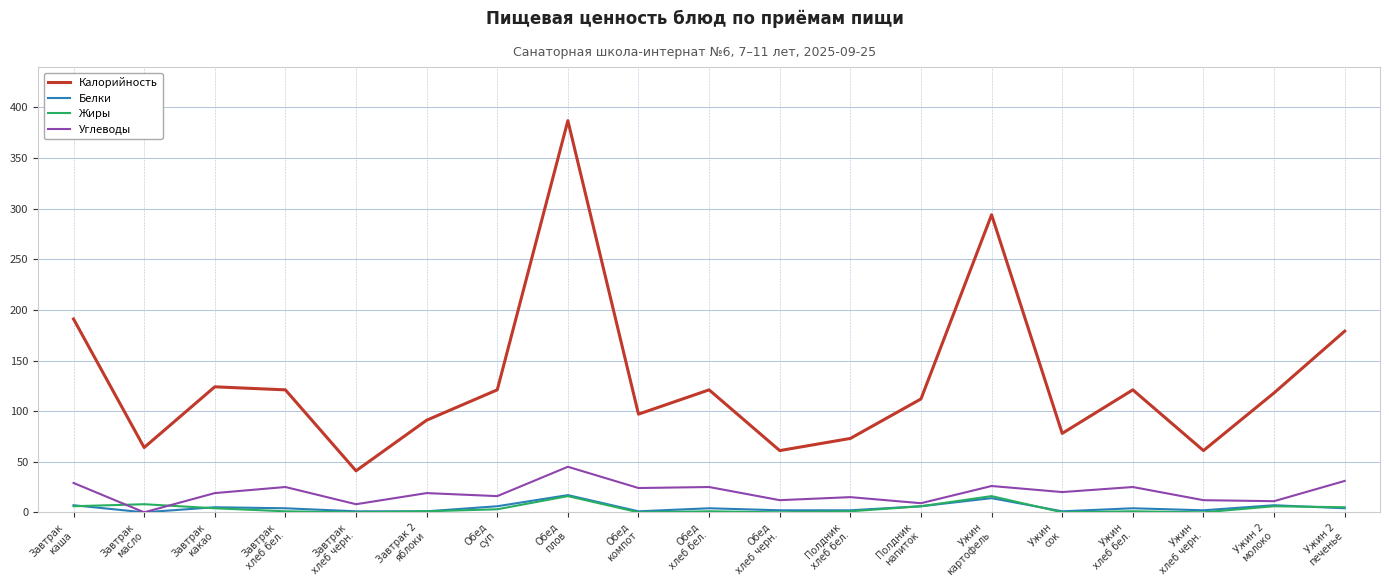

At which category is the sum across all series the highest?

Обед
плов